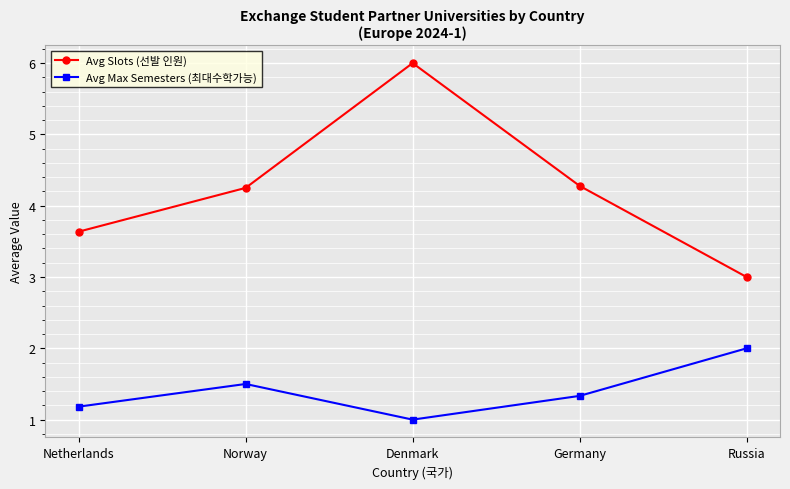

What is the maximum value for Avg Slots (선발 인원)?

6.0